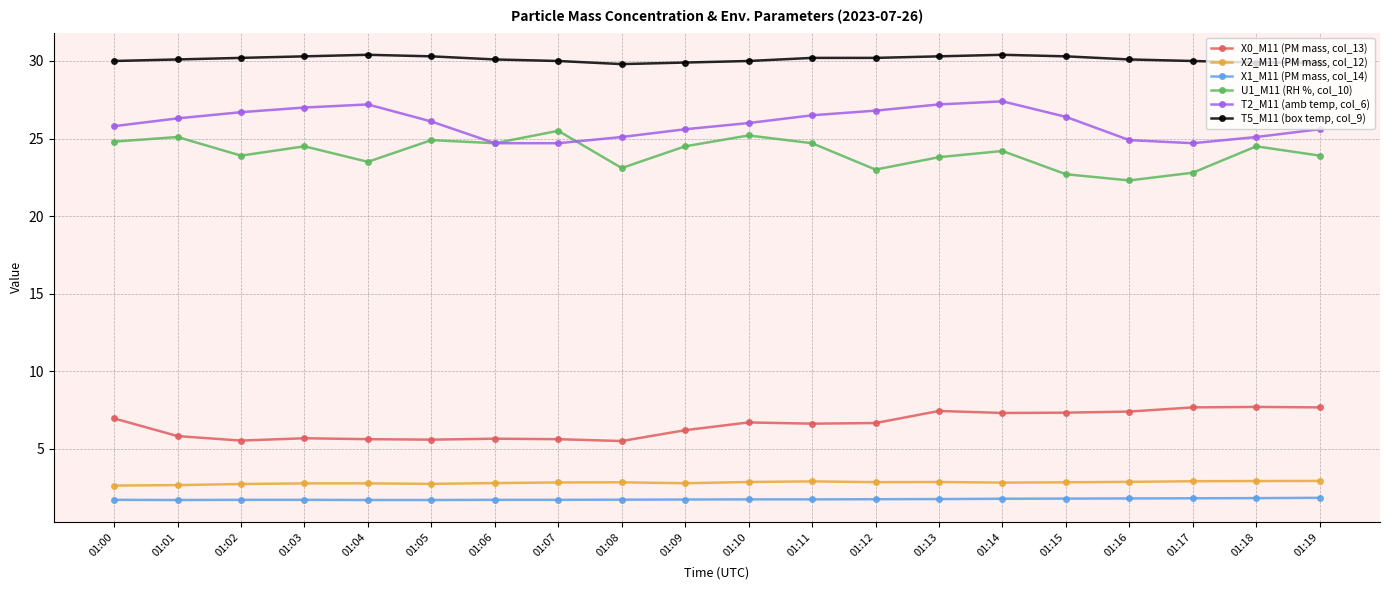

What is the greatest value displayed?

30.4